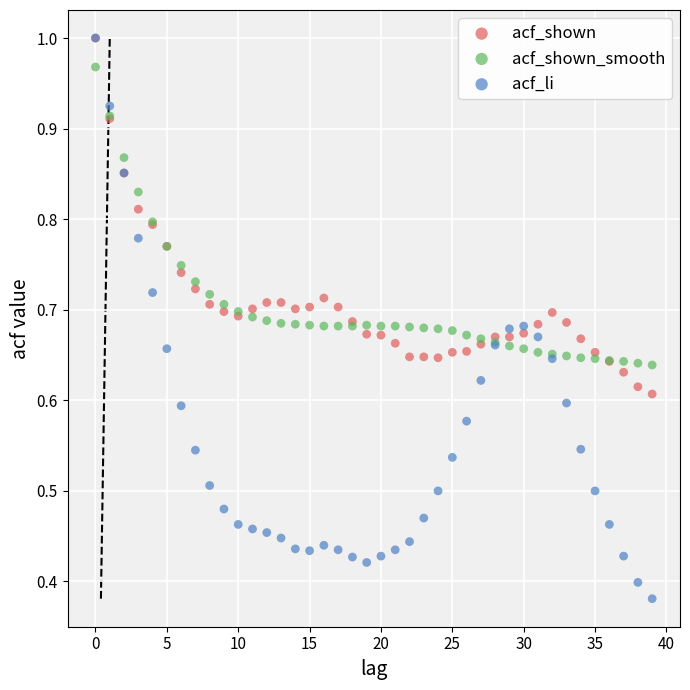

What are all the series names shown in the legend?

acf_shown, acf_shown_smooth, acf_li